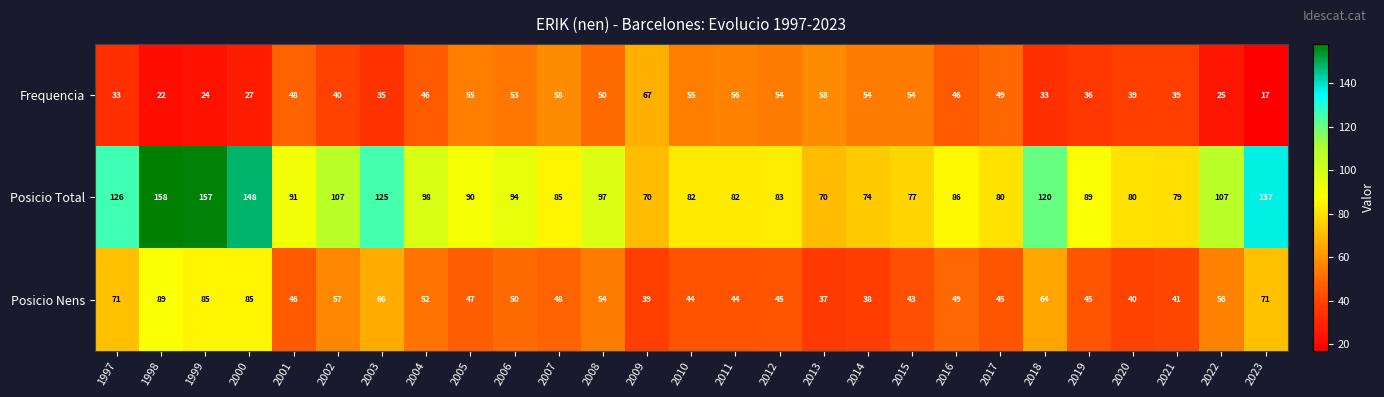

The Posicio Total series shows 80 at 2020. True or false?

True